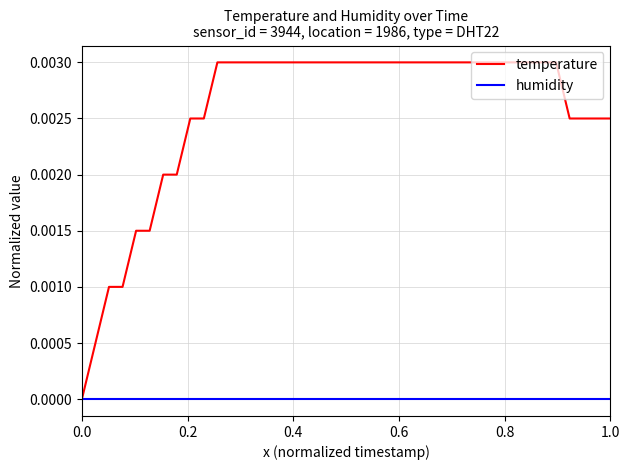

List the series in order of their peak value, highest first.

temperature, humidity